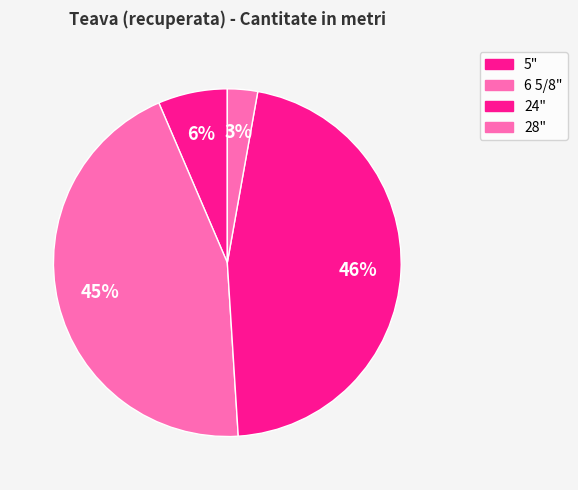

Is 24" the majority of the pie?

No